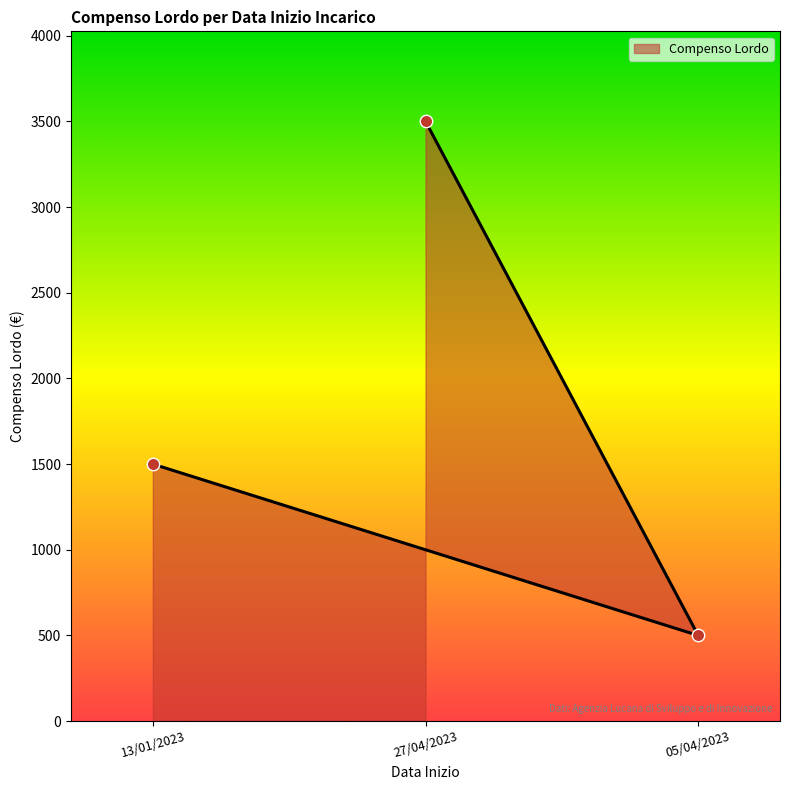

What is the change in value from 13/01/2023 to 27/04/2023?

+2000